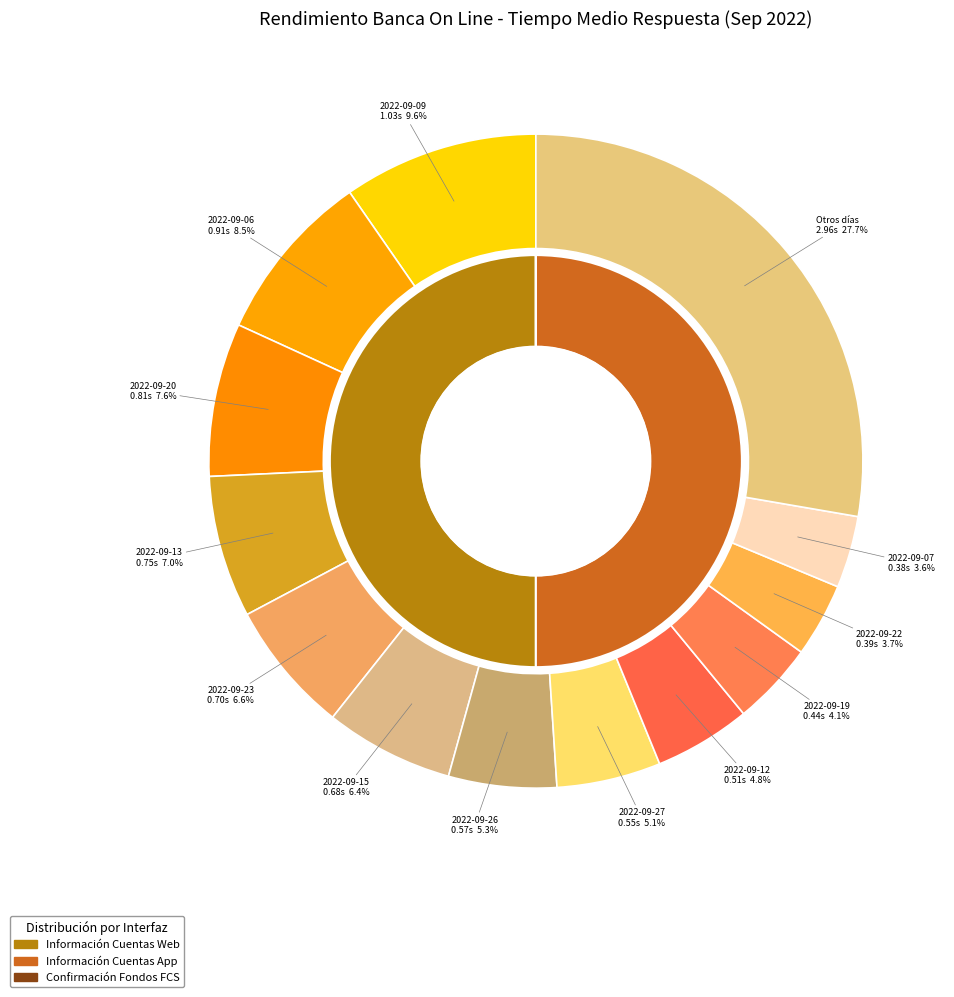

True or false: 2022-09-08 accounts for 16% of the total.

False